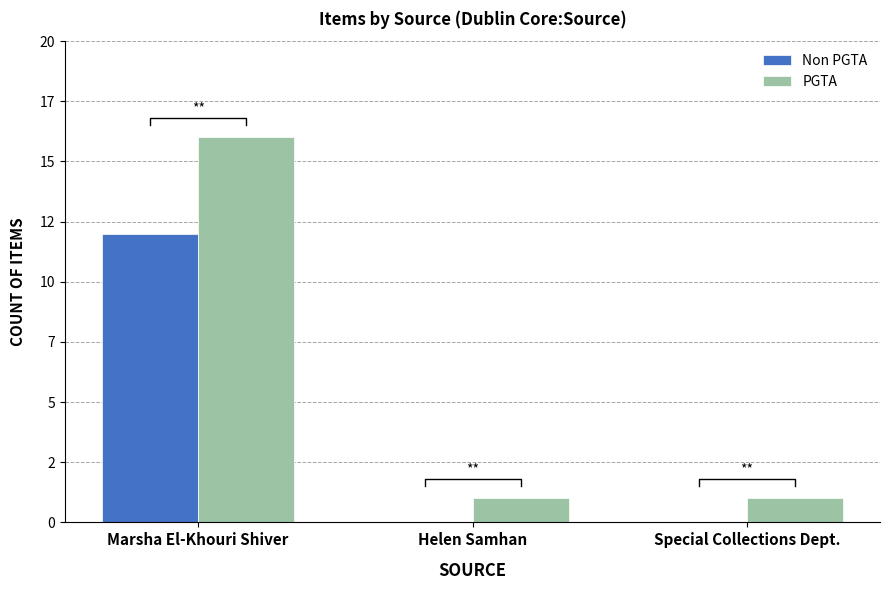

Reading left to right, extract all data points from this chart.

Non PGTA: Marsha El-Khouri Shiver=12	Helen Samhan=0	Special Collections Dept.=0
PGTA: Marsha El-Khouri Shiver=16	Helen Samhan=1	Special Collections Dept.=1